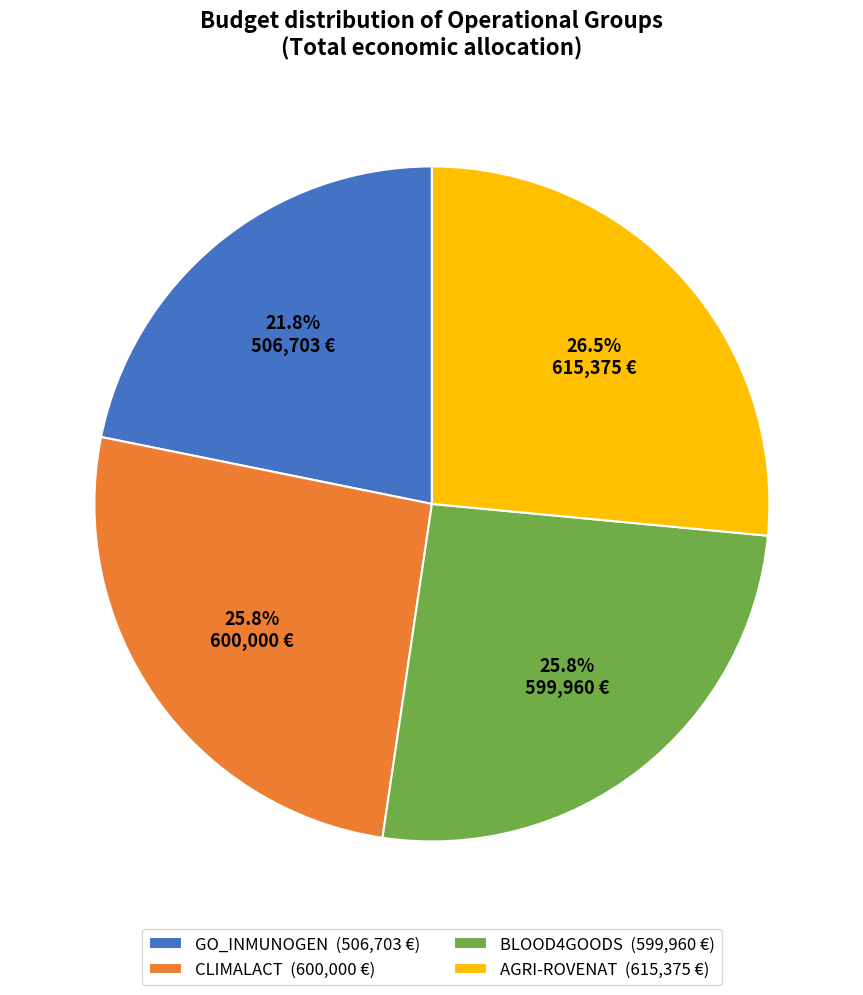

Is the sum of AGRI-ROVENAT (615,375 €) and GO_INMUNOGEN (506,703 €) greater than half?

No